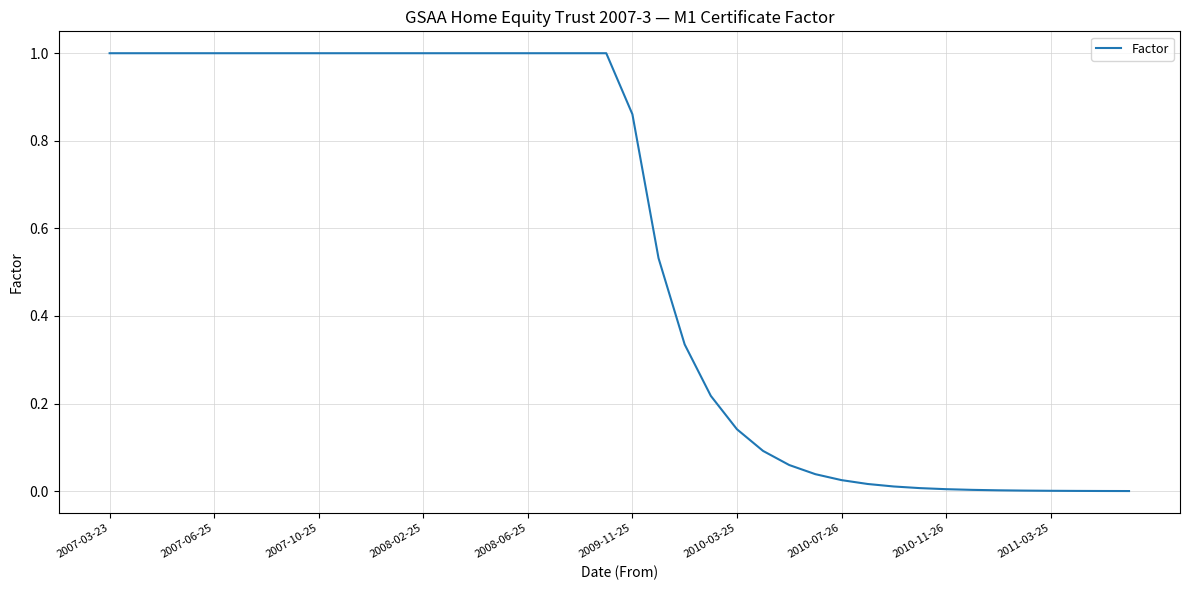

What is the difference between the maximum and minimum values?

1.0